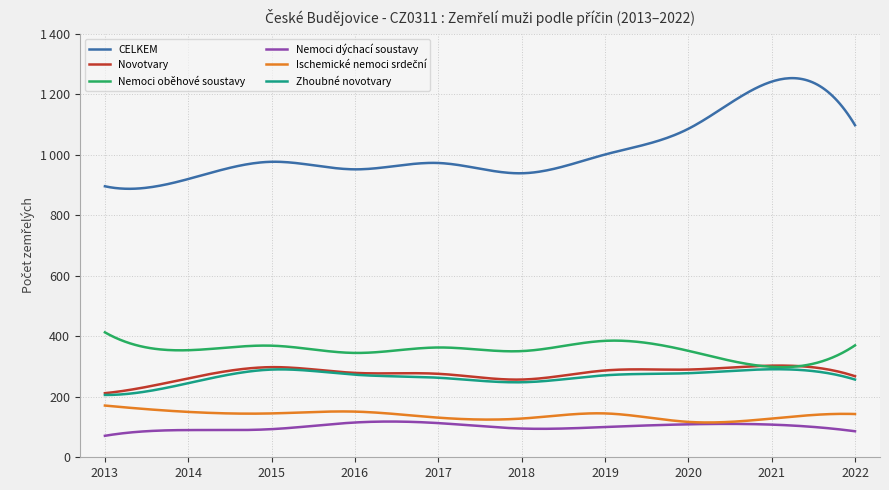

True or false: Nemoci dýchací soustavy and Nemoci oběhové soustavy cross at least once.

False